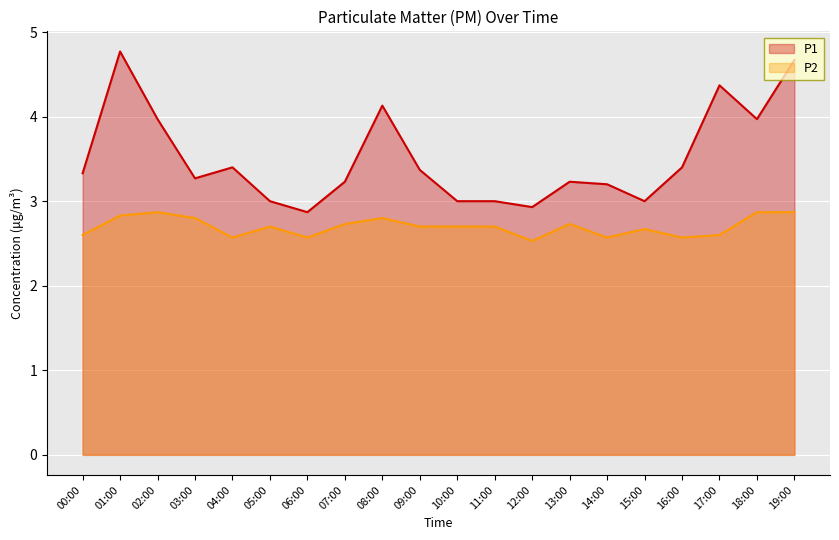

Which series has the widest spread of values?

P1